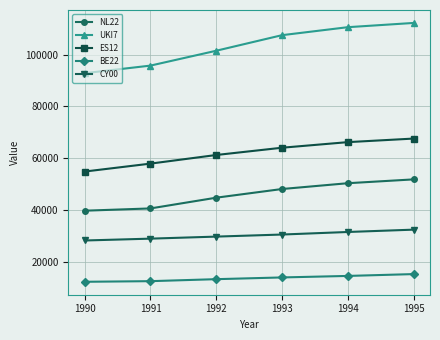

How many ES12 values are between 57958 and 66244?

4